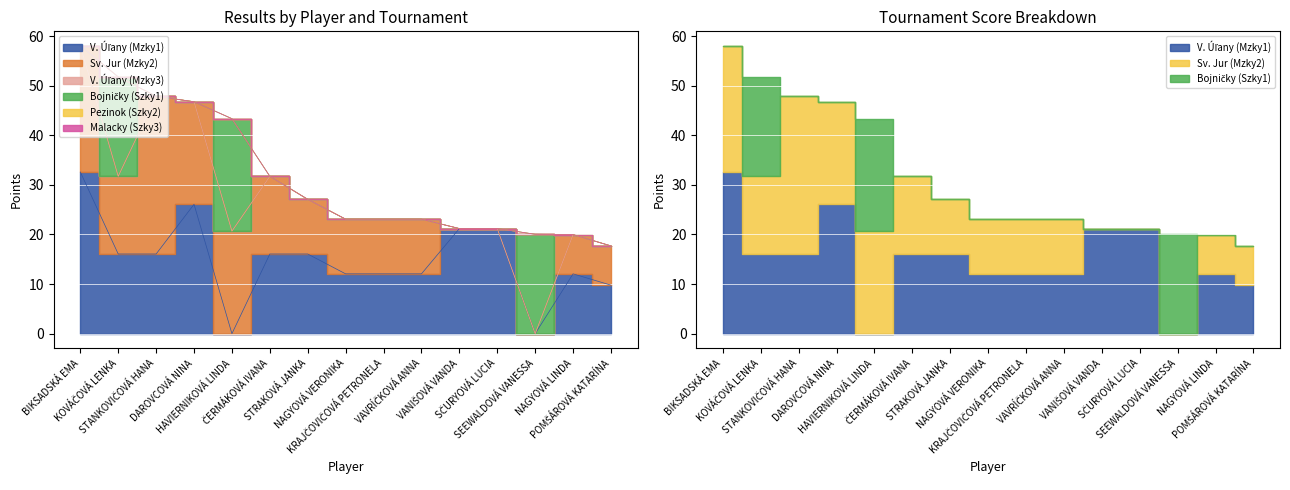

True or false: Malacky (Szky3) and Bojničky (Szky1) intersect in this chart.

False